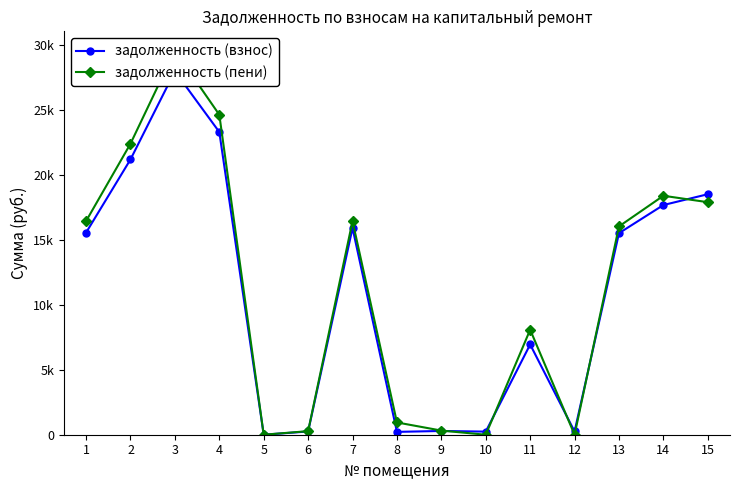

True or false: задолженность (пени) has a value of 13916.0 at 5.

False